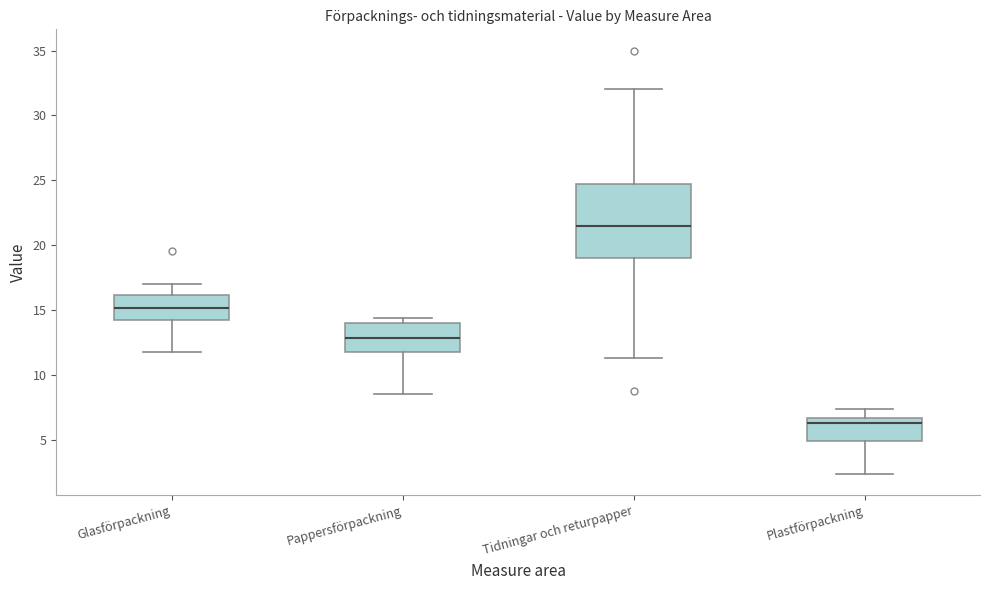

Where does the upper whisker of the box for Glasförpackning end on the y-axis? The values are not printed on the chart, so give them approximately, as read against the axis.

17.0